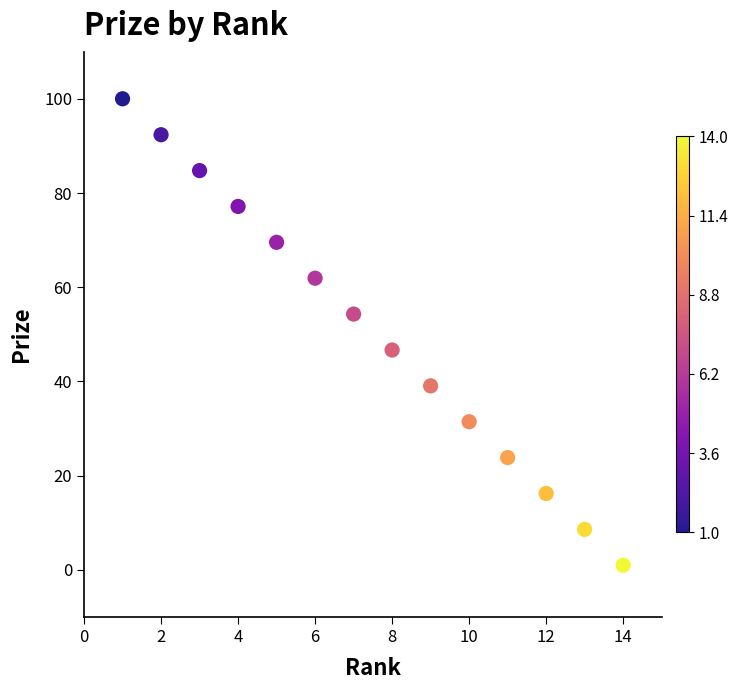

What is the range of Y values (max minus min)?

99.0